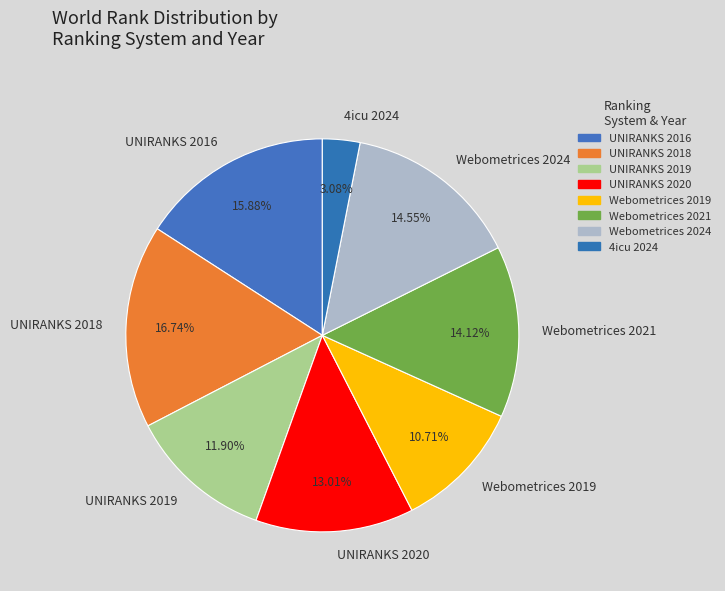

Count the number of slices in the pie.

8